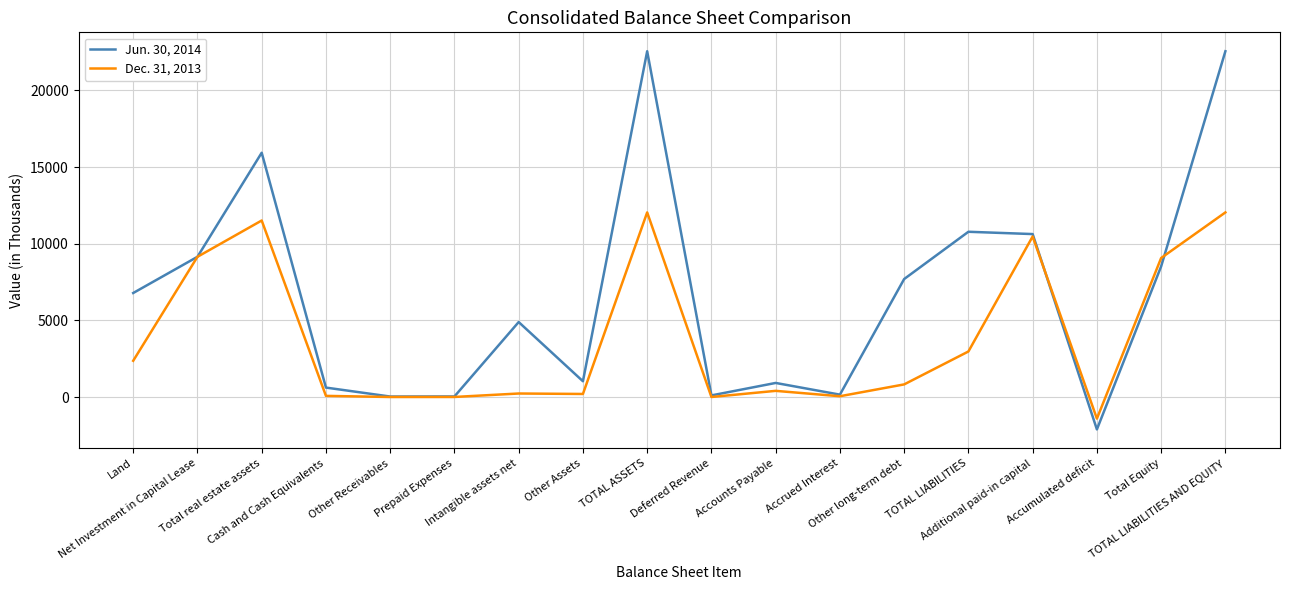

Which series has the widest spread of values?

Jun. 30, 2014